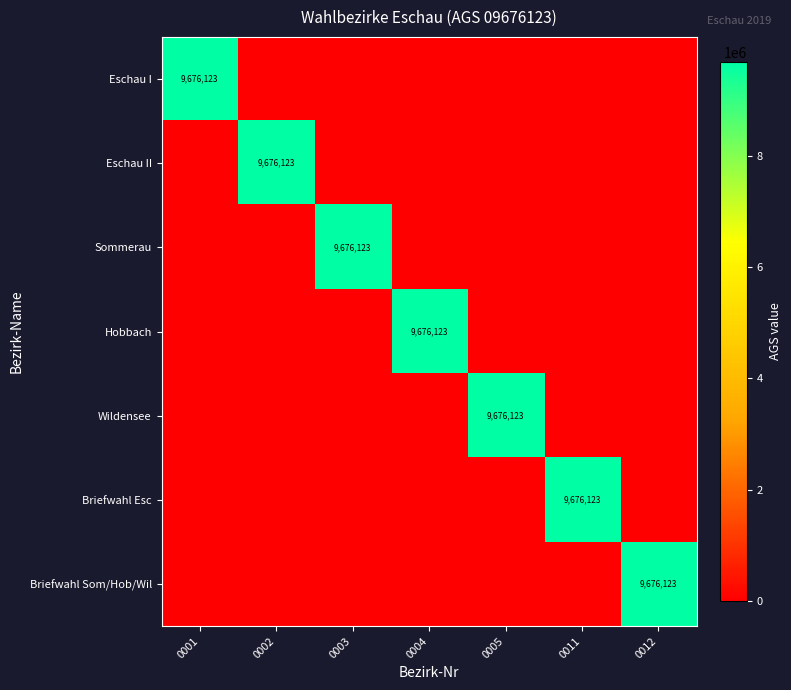

The value of Briefwahl Esc at 0011 is 9676123. True or false?

True